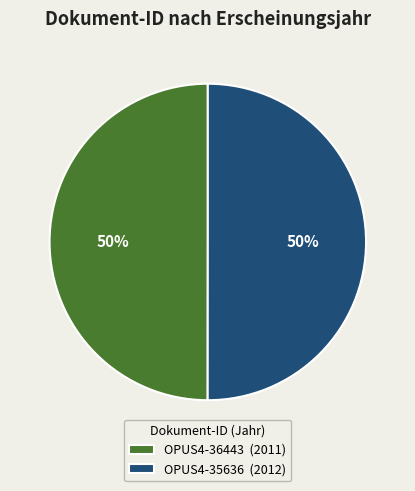

To the nearest percent, what percentage of the pie is OPUS4-35636?

50%